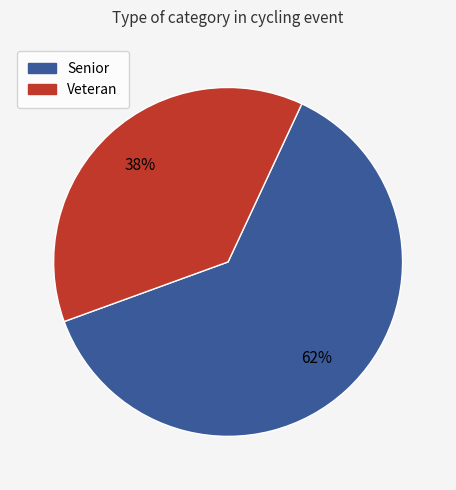

To the nearest percent, what percentage of the pie is Senior?

62%